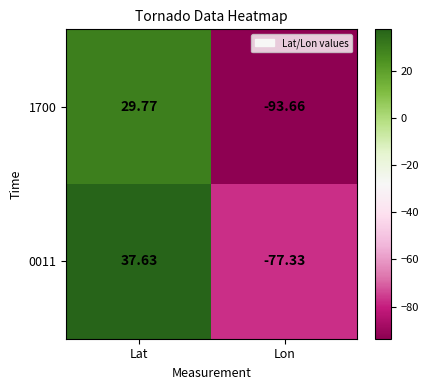

What is the maximum value shown in the chart?

37.6